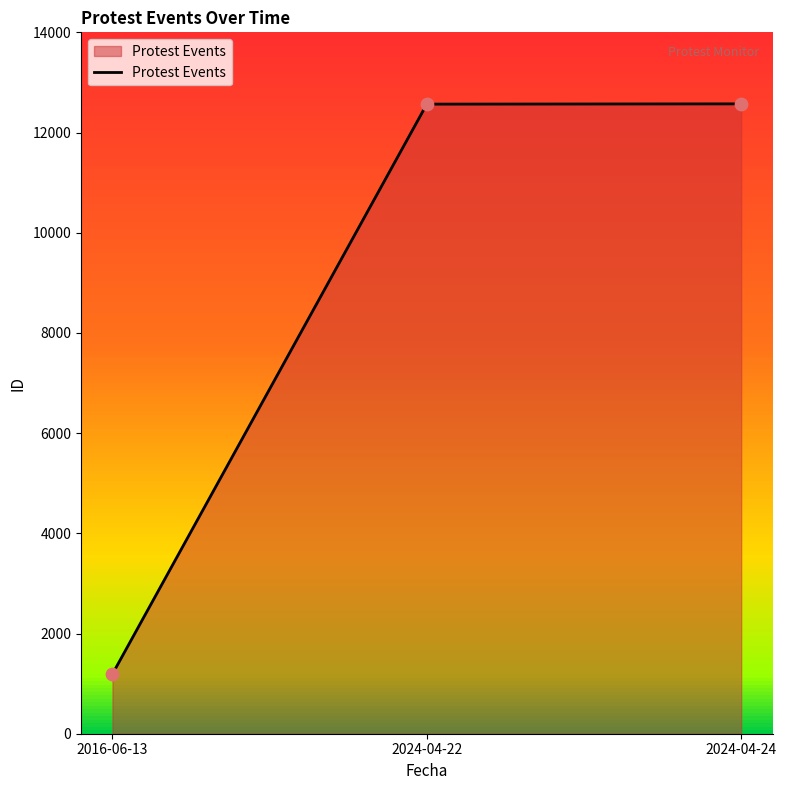

Approximately how many times larger is the value at 2024-04-22 compared to 2024-04-24?

1.0